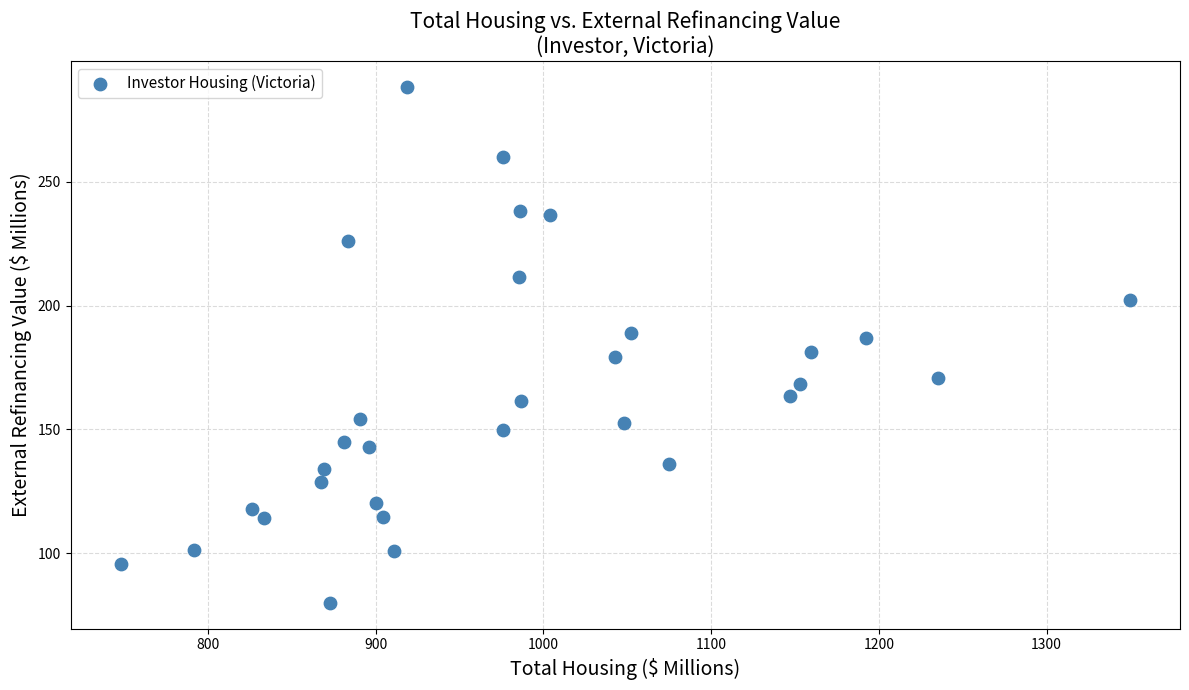

What is the range of Y values (max minus min)?

208.4